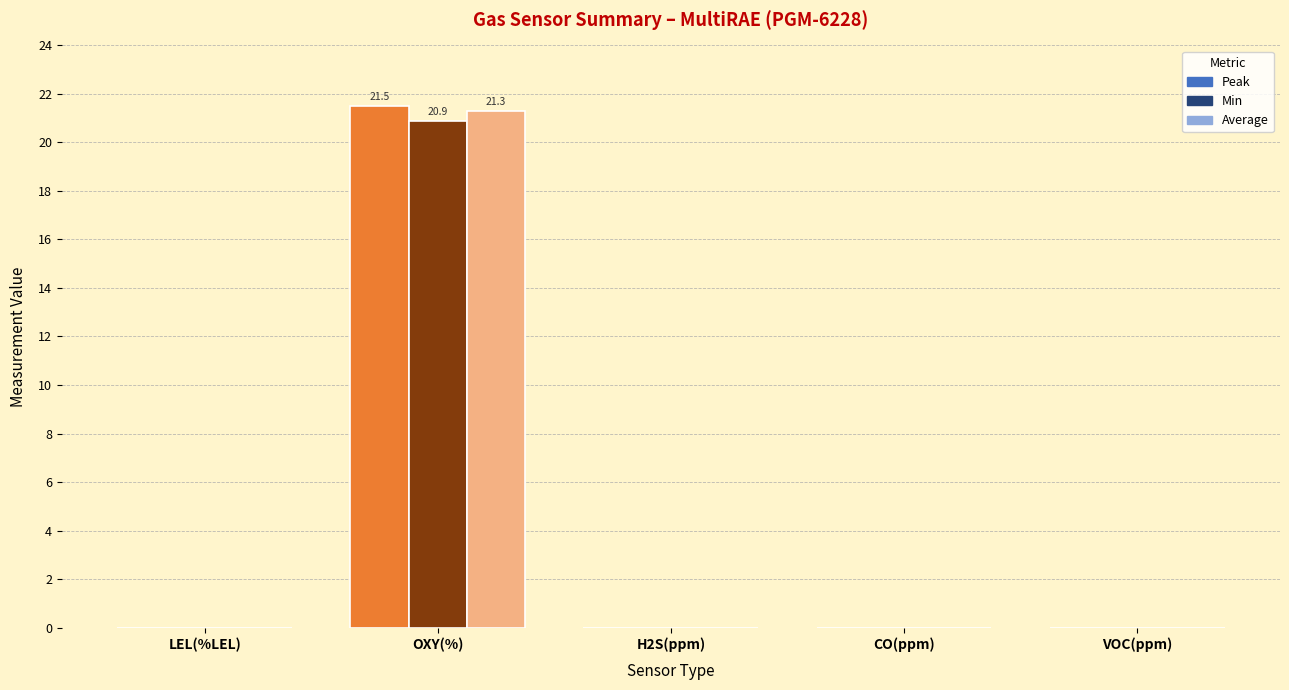

At which category is the sum across all series the highest?

OXY(%)